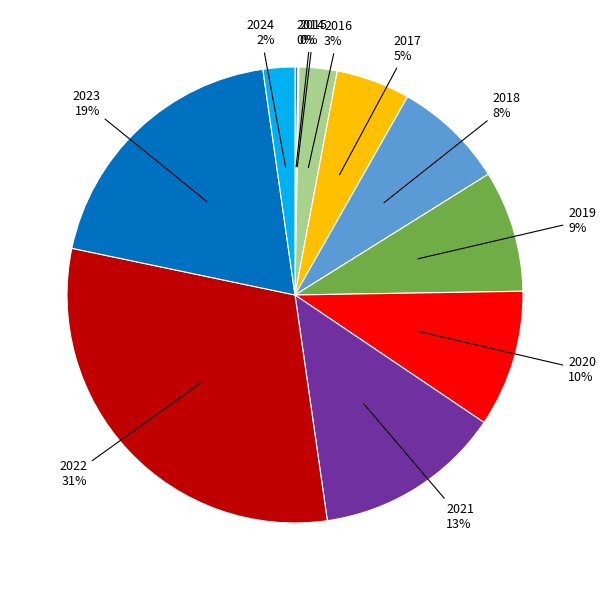

Does 2021 account for over 50% of the chart?

No